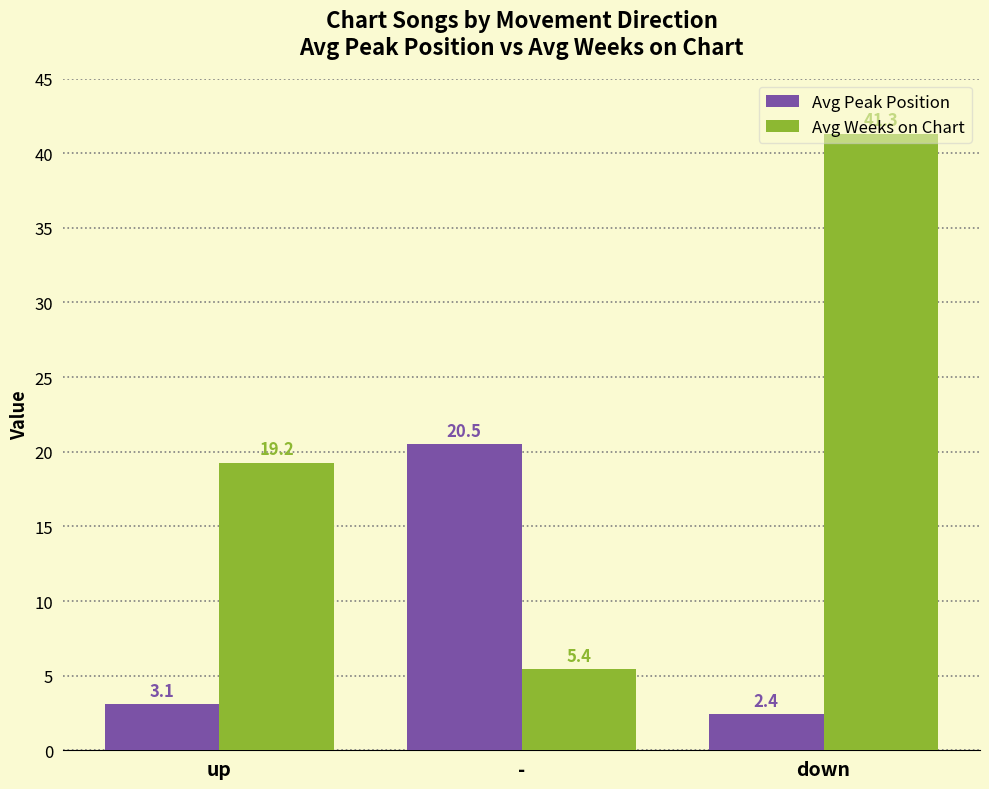

At how many categories does at least one series exceed 12?

3